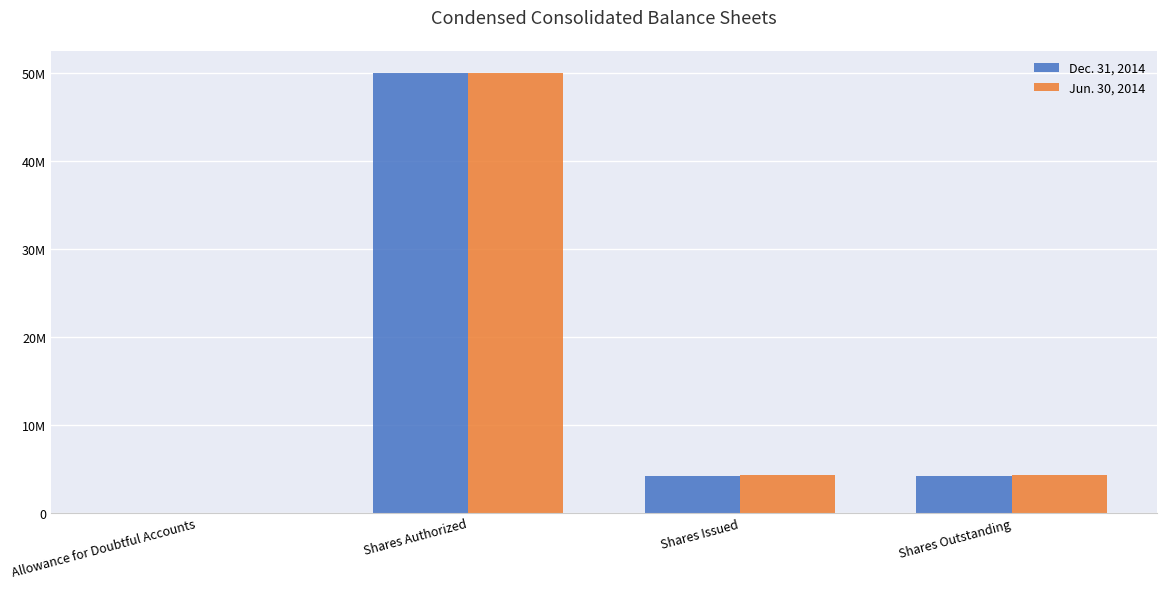

What is the difference between the Jun. 30, 2014 values at Shares Authorized and Allowance for Doubtful Accounts?

49999971